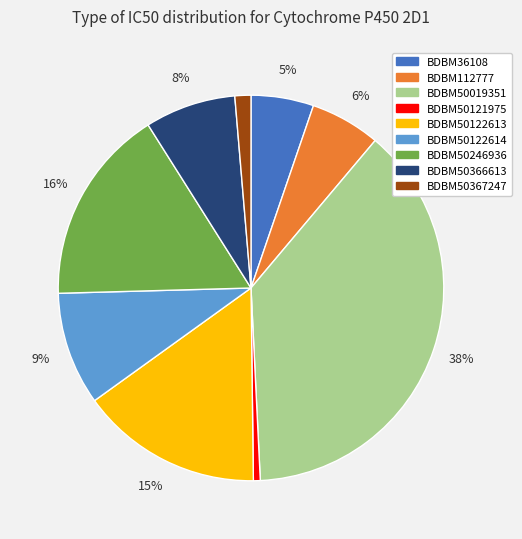

Between BDBM50122614 and BDBM50367247, which is larger?

BDBM50122614